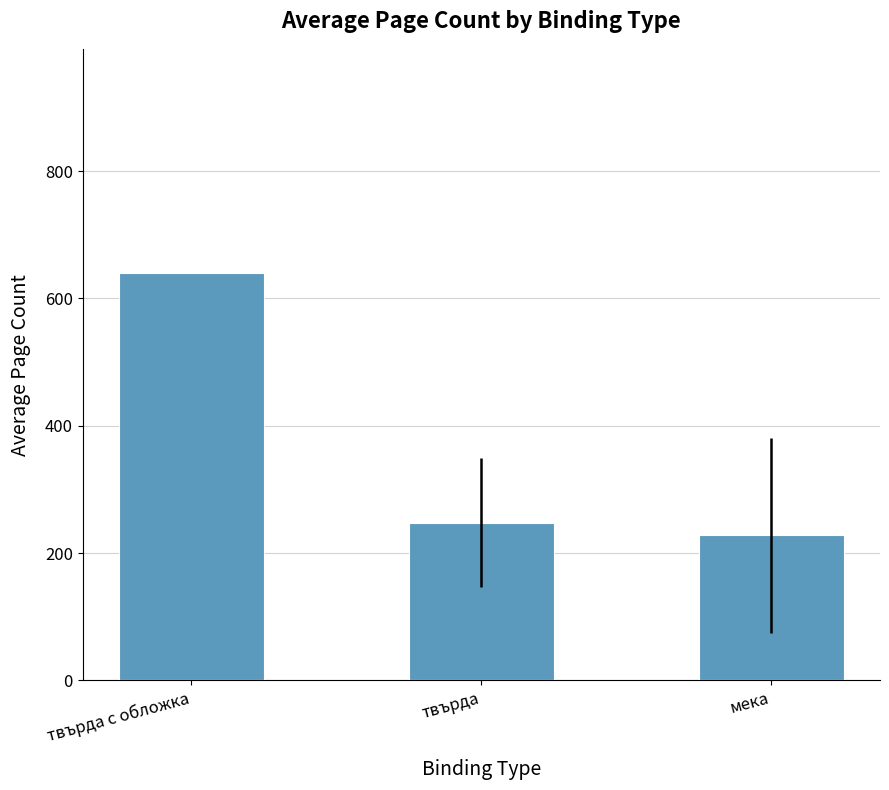

List the labels in order of value, largest first.

твърда с обложка, твърда, мека